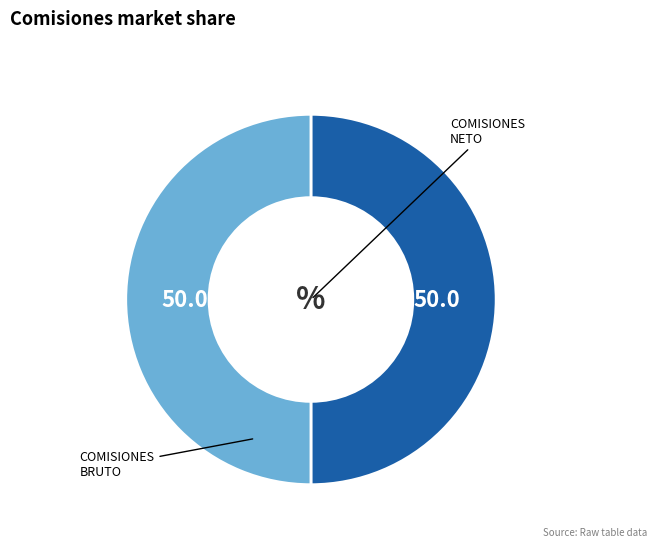

Count the number of slices in the pie.

2